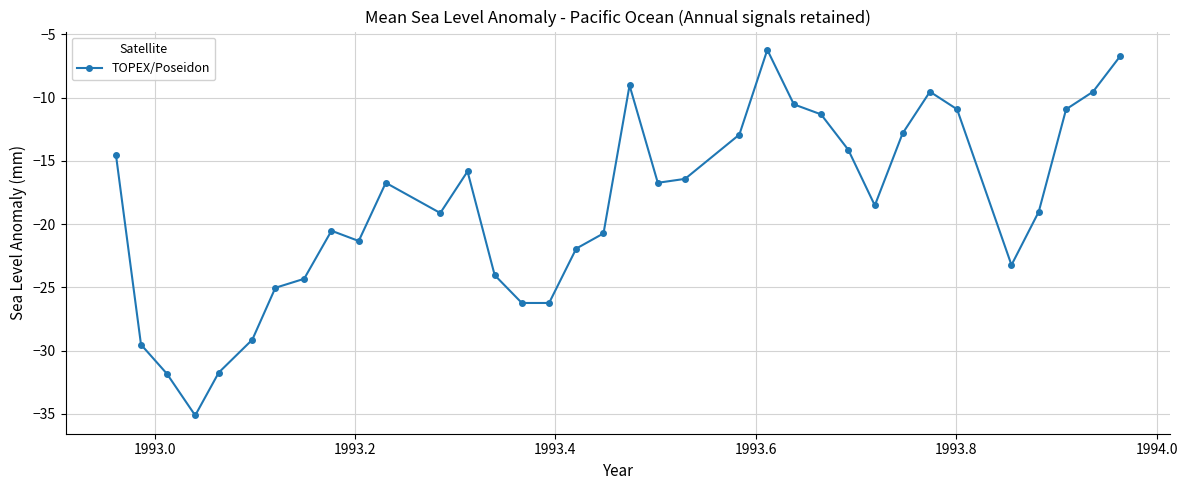

Count the number of values greater than -18.

17